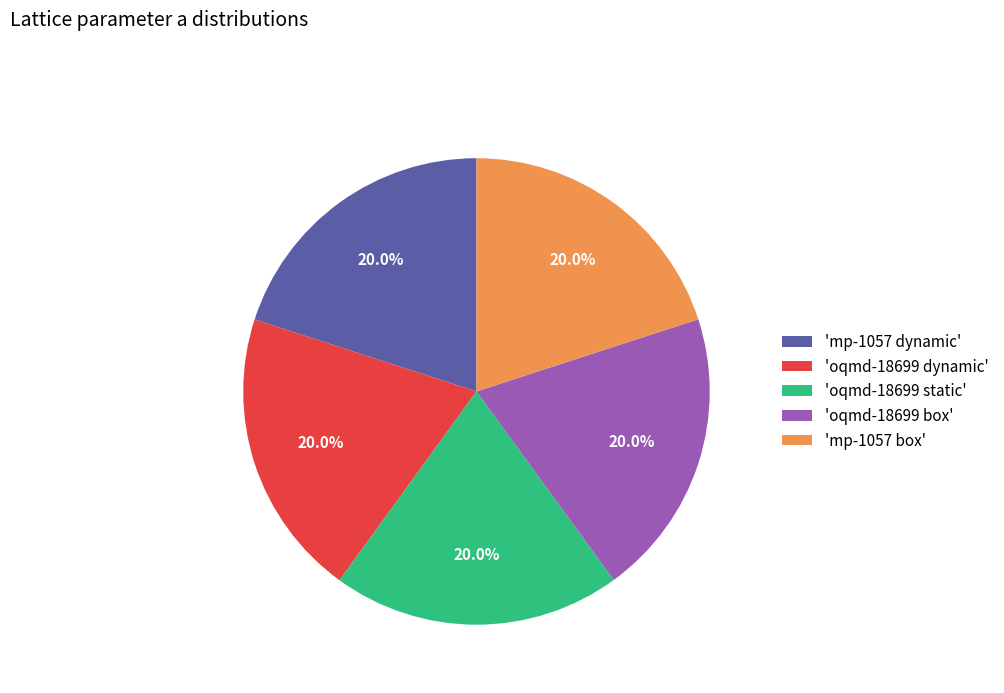

Is 'oqmd-18699 box' the majority of the pie?

No